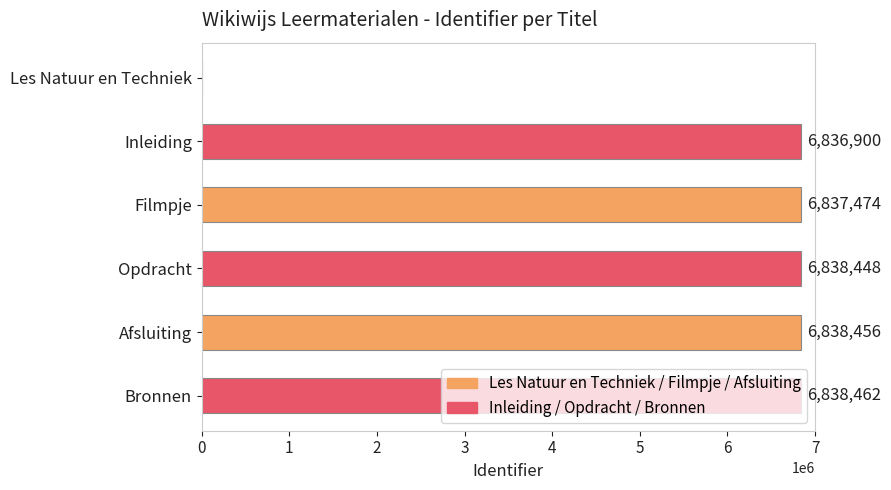

Which label corresponds to the largest value in the chart?

Bronnen